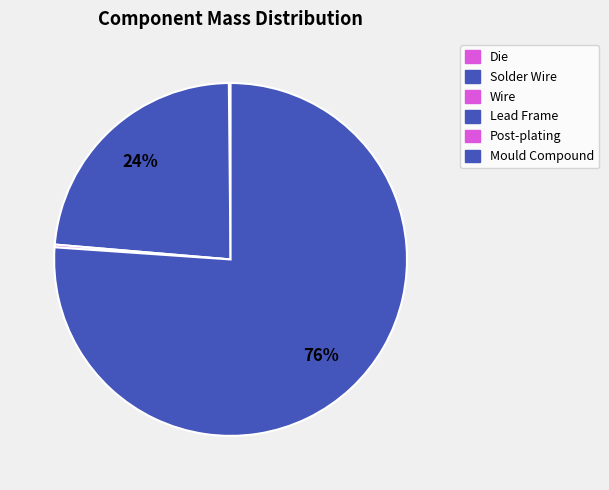

Which category has the smallest portion of the pie?

Wire